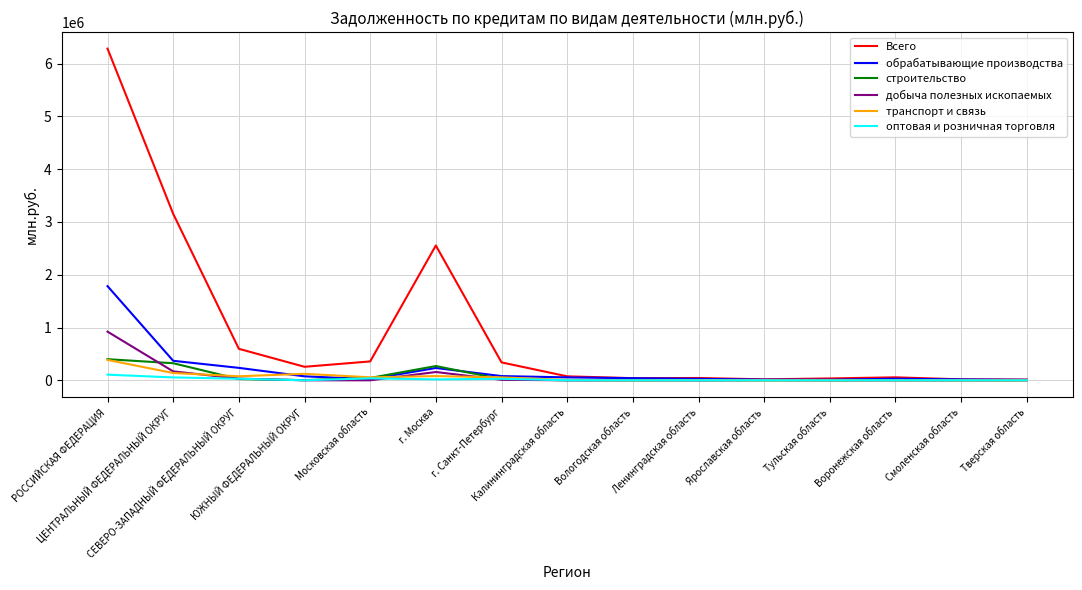

In оптовая и розничная торговля, how many points are higher than both neighbors (excluding endpoints)?

3